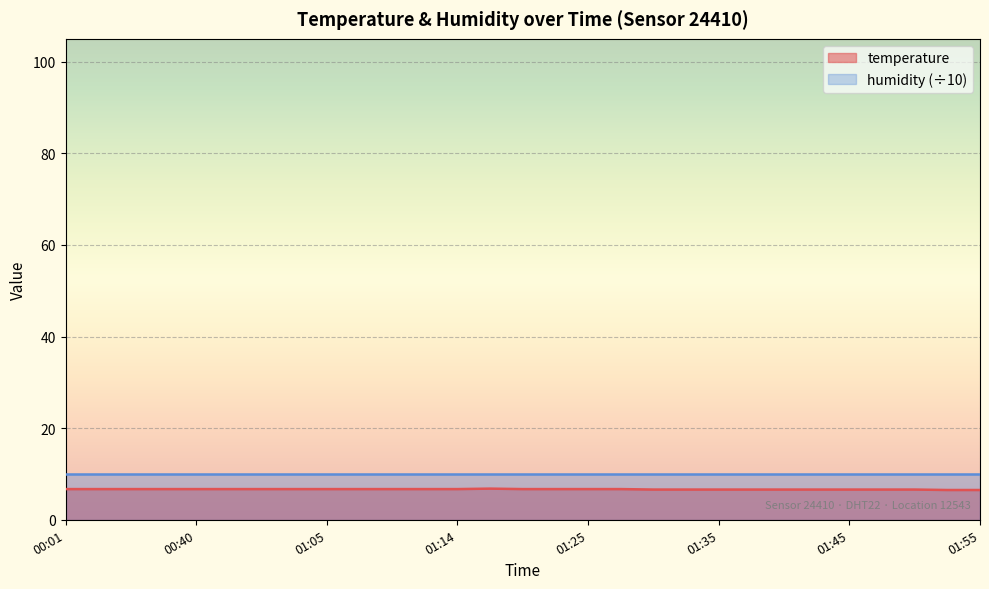

Reading left to right, transcribe all the data shown in this chart.

6.7	6.7	6.7	6.7	6.7	6.7	6.7	6.7	6.7	6.7	6.7	6.7	6.7	6.8	6.7	6.7	6.7	6.7	6.6	6.6	6.6	6.6	6.6	6.6	6.6	6.6	6.6	6.5	6.5